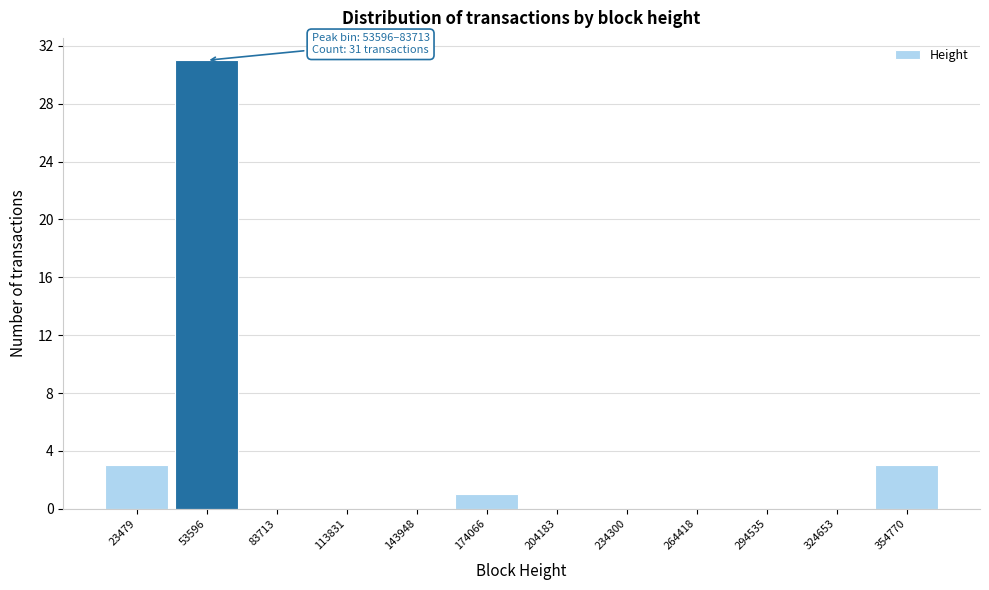

Reading left to right, list all the values displayed in this chart.

23479=3	53596=31	83713=0	113831=0	143948=0	174066=1	204183=0	234300=0	264418=0	294535=0	324653=0	354770=3